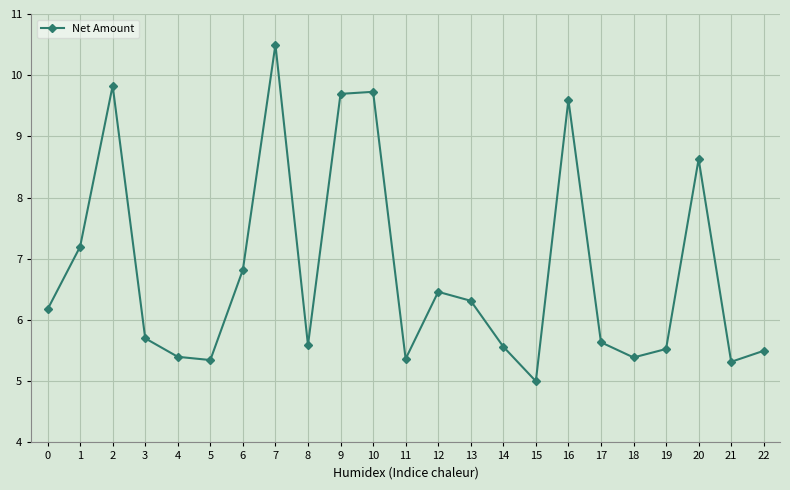

True or false: the data shows 9.9 at 11.

False